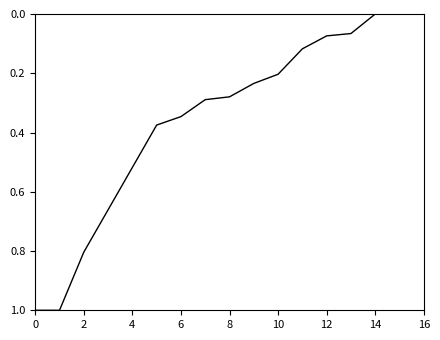

What is the greatest value displayed?

1.0